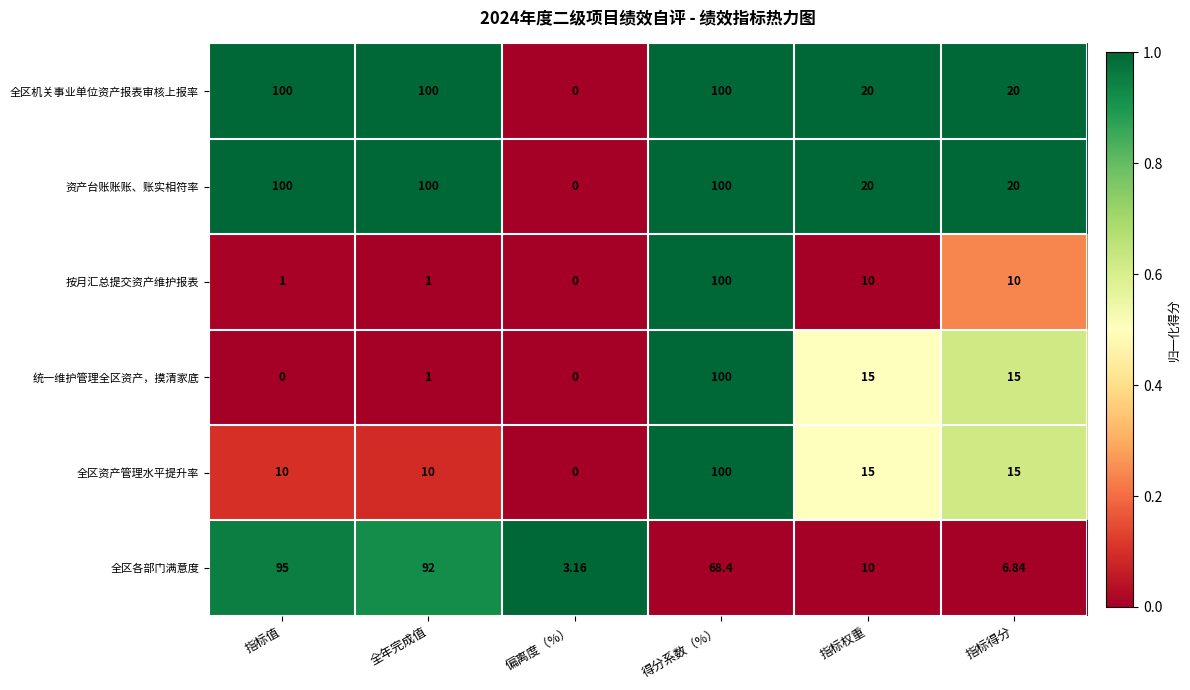

What is the maximum value shown in the chart?

100.0